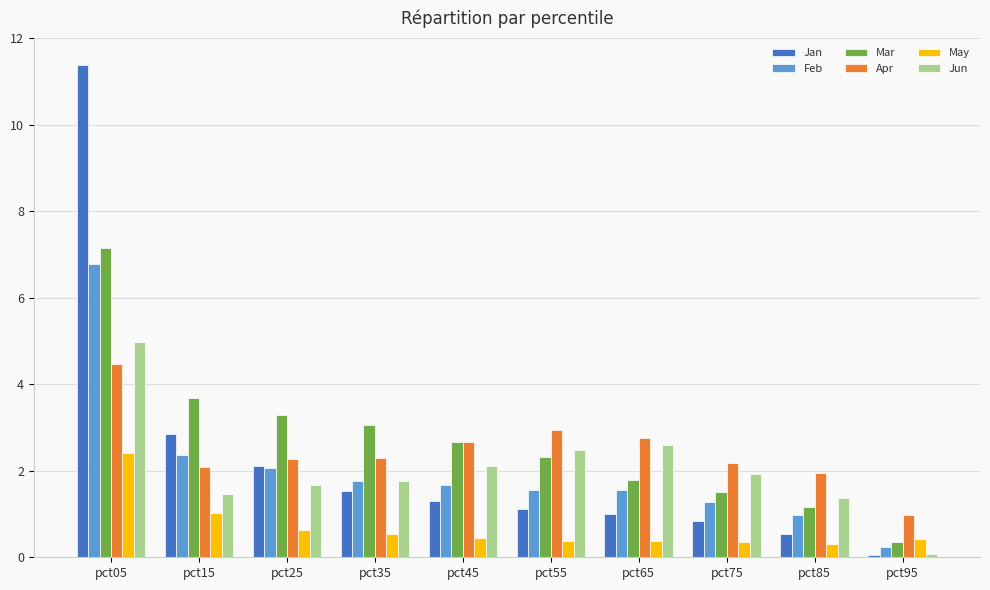

What is the greatest value displayed?

11.4